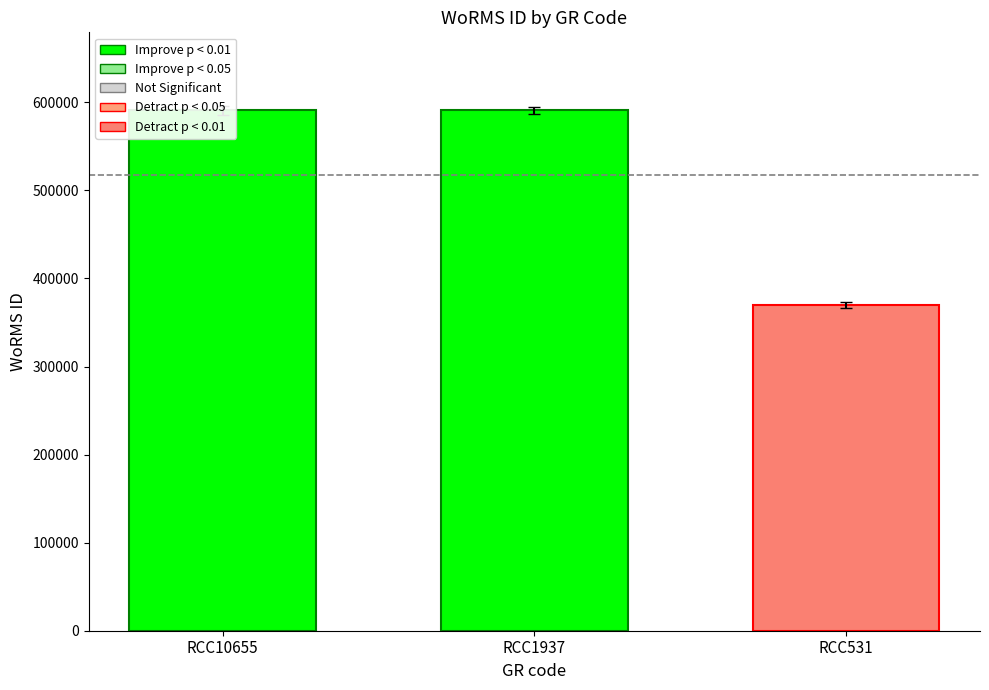

What is the ratio of the value at RCC1937 to the value at RCC10655?

1.0